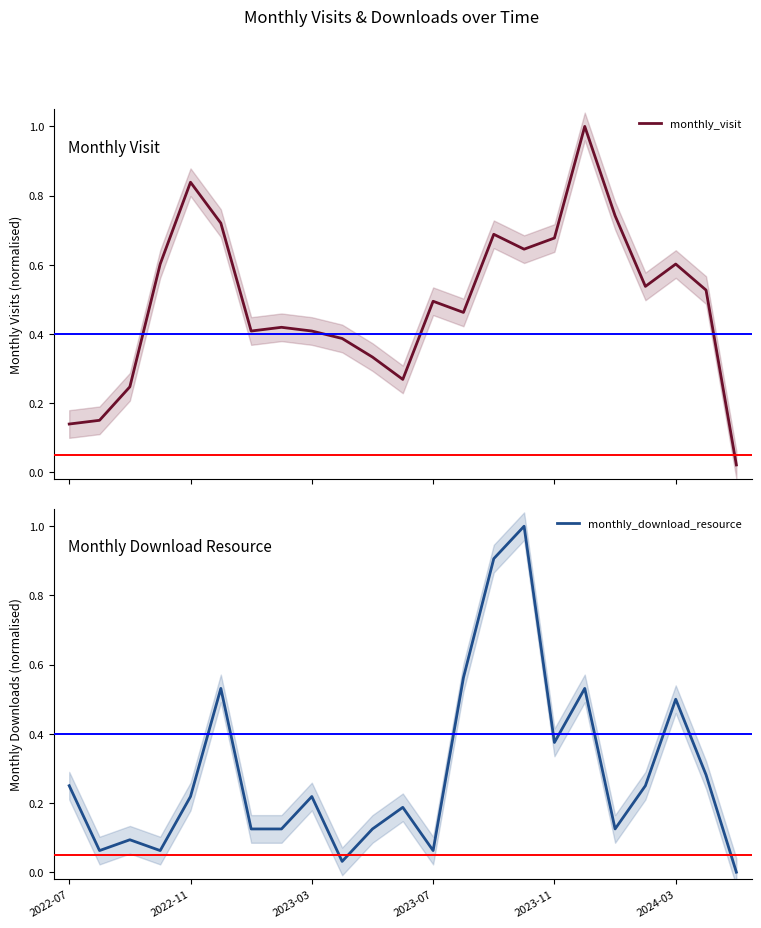

What is the maximum value for monthly_download_resource?

1.0